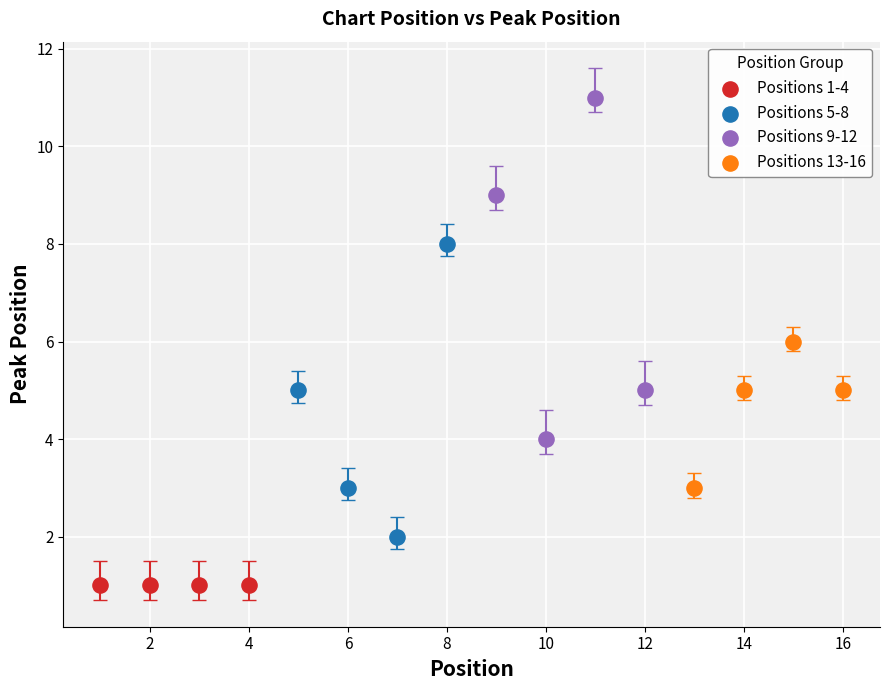

Which series contains the highest Y value?

Positions 9-12